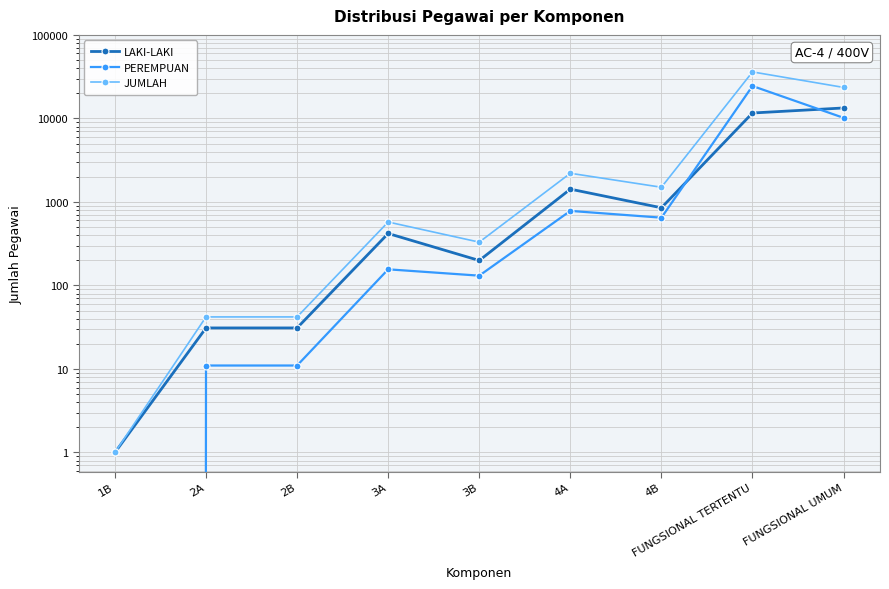

How many positive values does the PEREMPUAN series have?

8